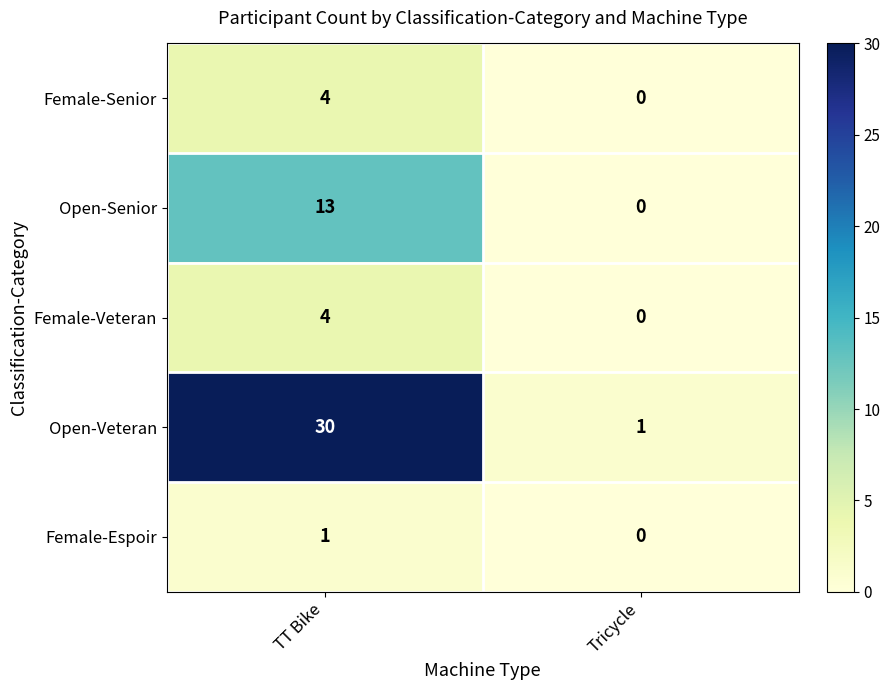

How many distinct data groups are displayed?

5